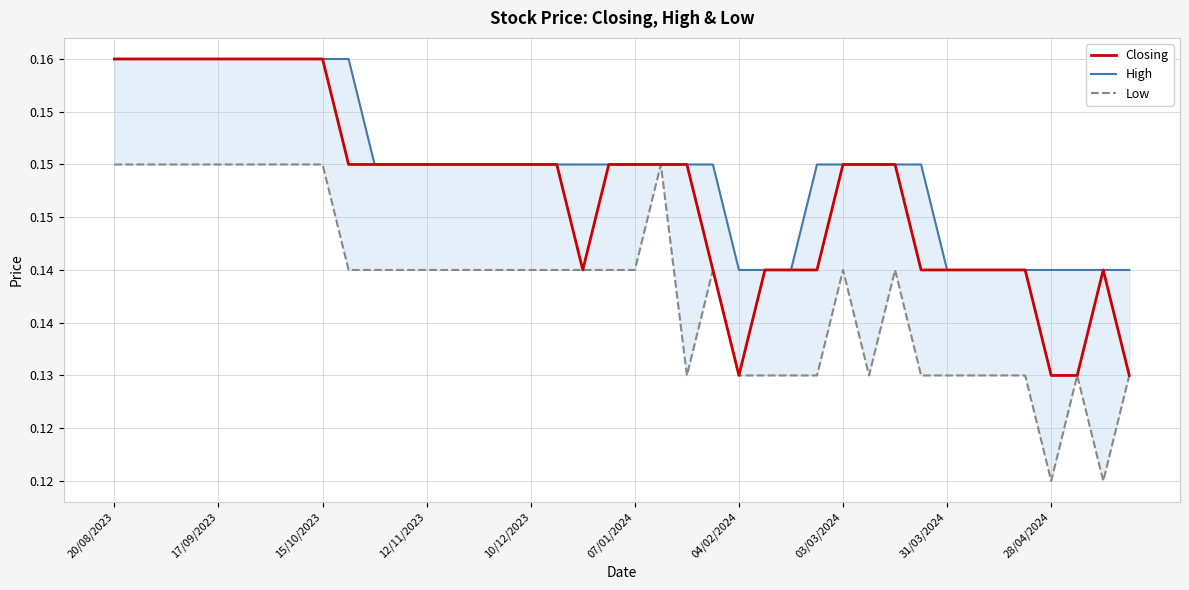

Where is Closing nearest to the value 0?

04/02/2024